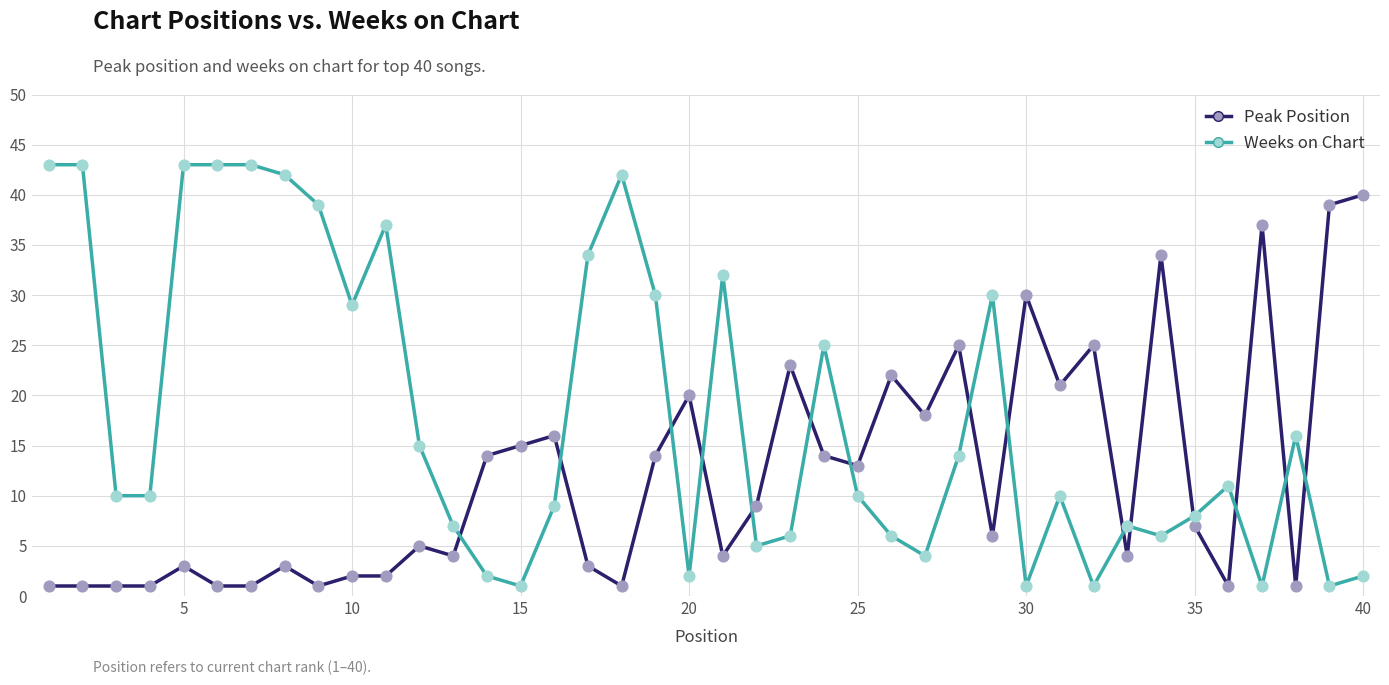

List the series in order of their overall mean, highest first.

Weeks on Chart, Peak Position